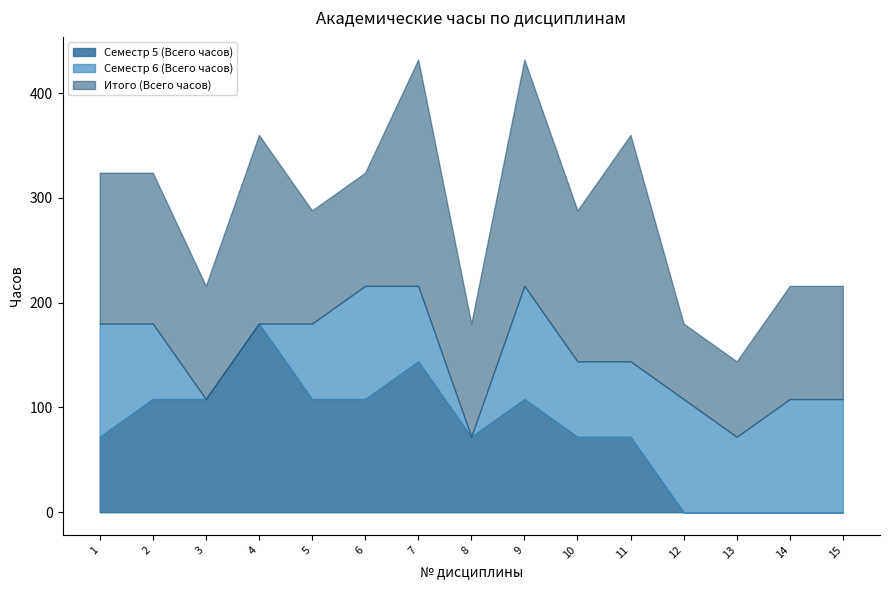

Which series has the largest range (max minus min)?

Семестр 5 (Всего часов)